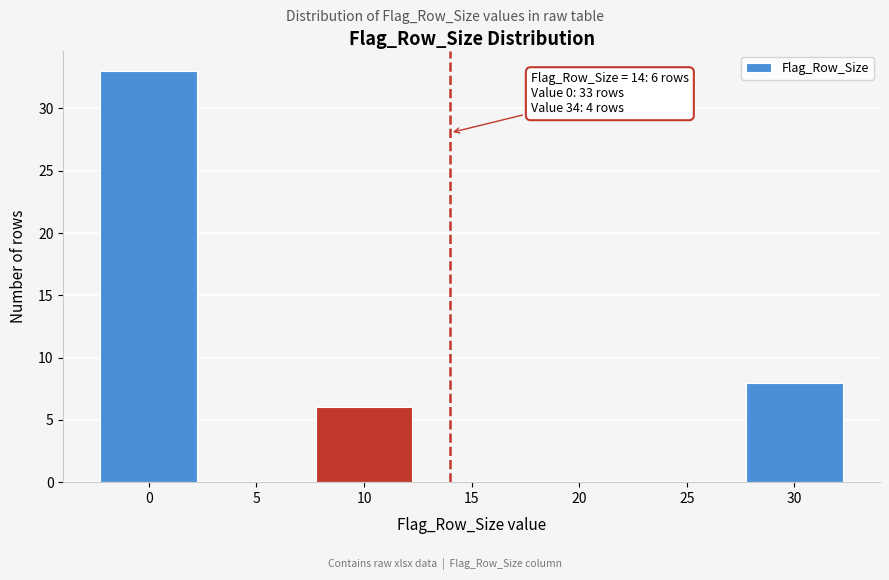

Reading left to right, transcribe all the data shown in this chart.

0=33	5=0	10=6	15=0	20=0	25=0	30=8